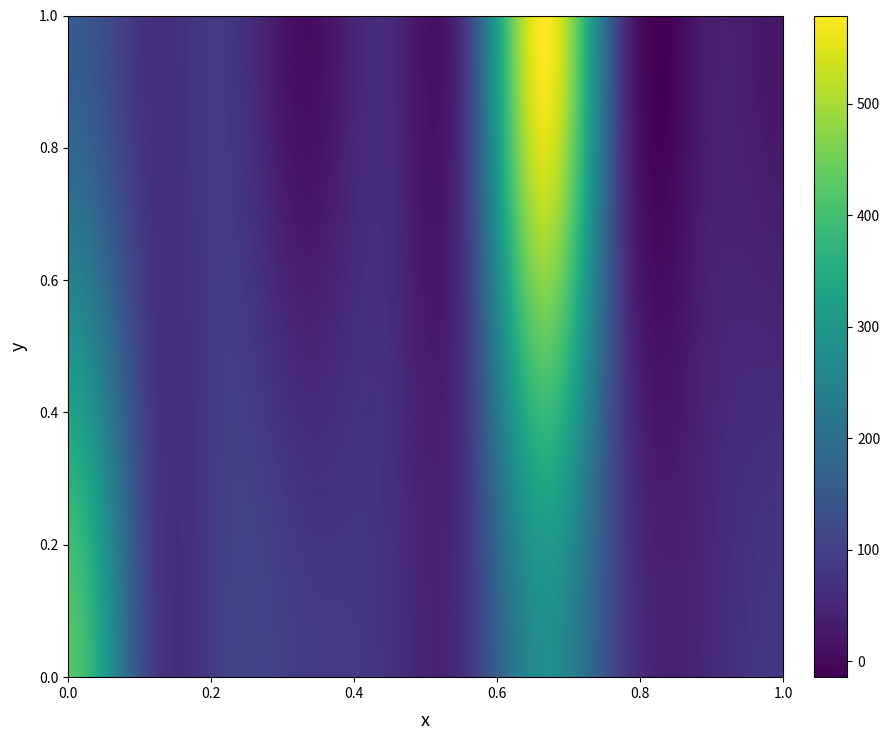

At which category does the chart reach its peak across all series?

6